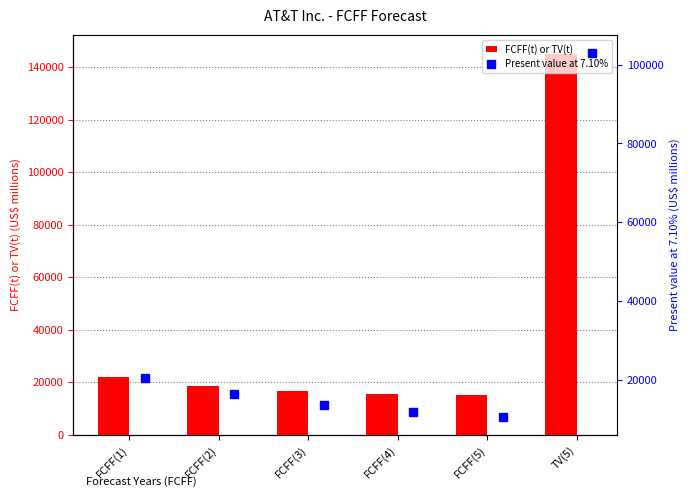

What is the sum of all FCFF(t) or TV(t) values?

233119